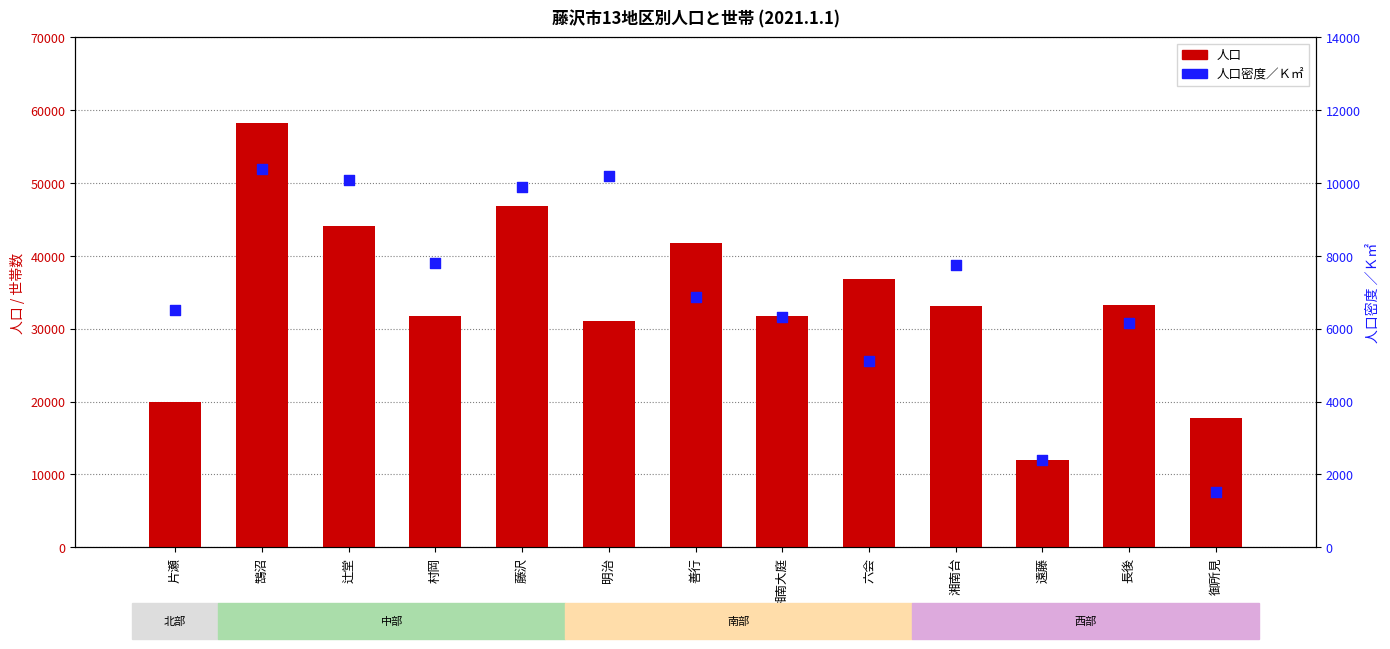

Which series has the widest spread of Y values?

人口